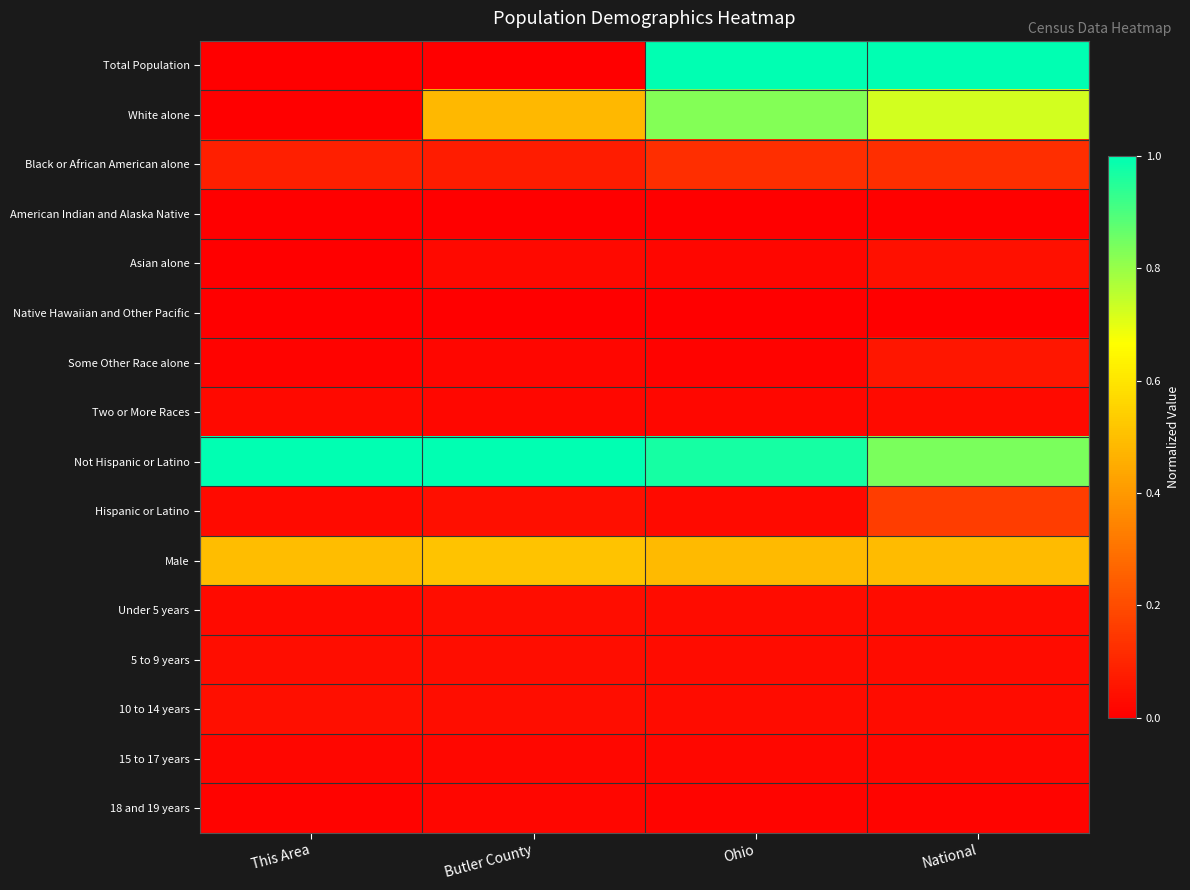

At which category does the chart reach its minimum across all series?

This Area